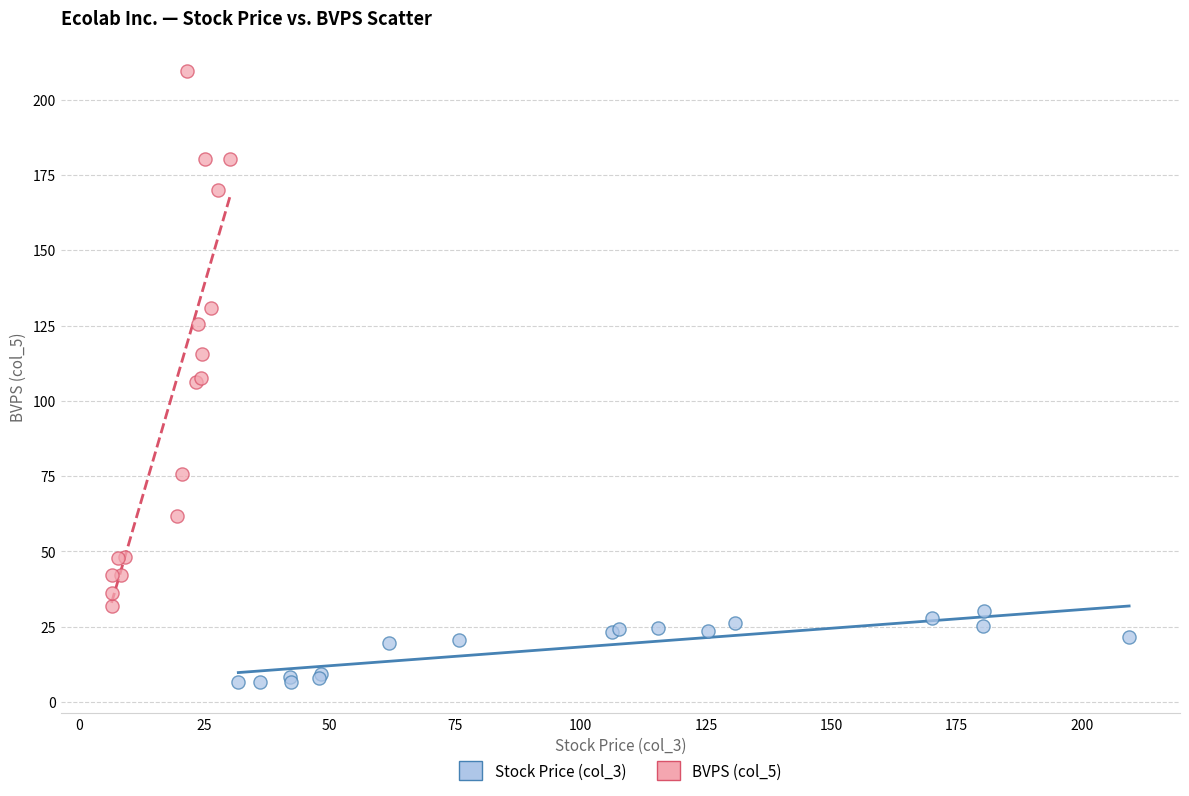

Which series has the largest Y range (max minus min)?

BVPS (col_5)